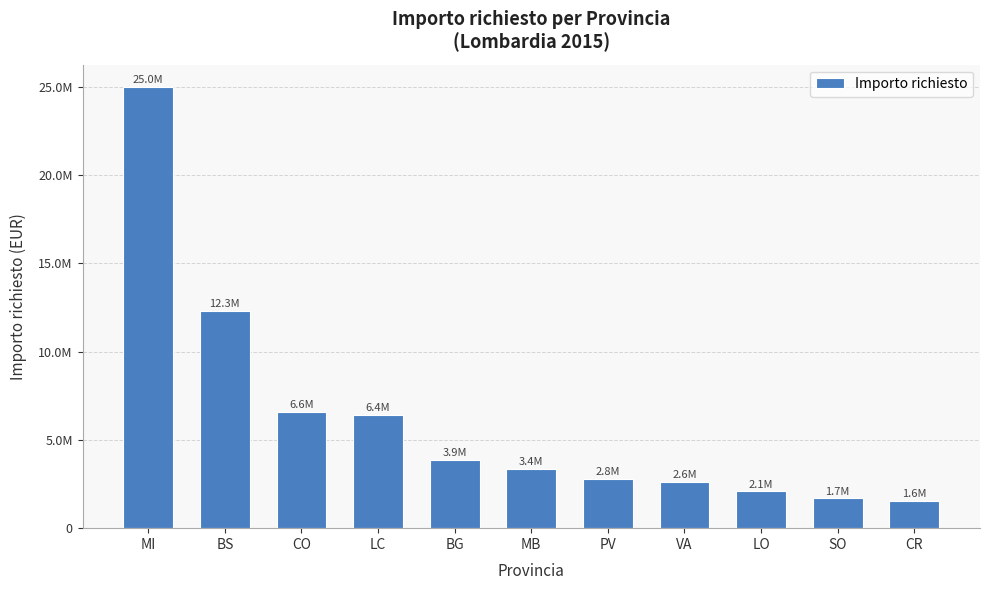

Does the chart contain any negative values?

No